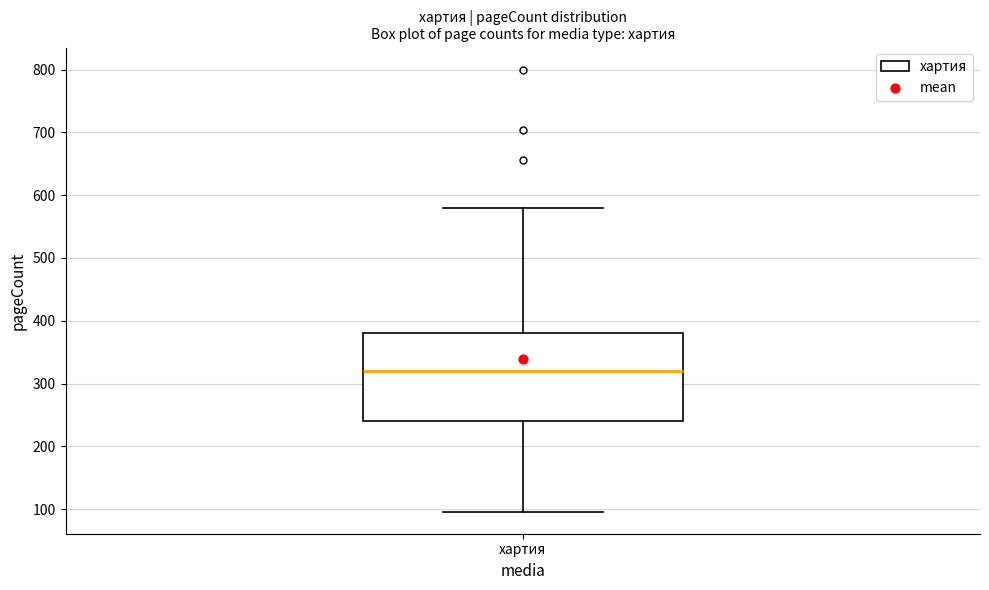

Read this box plot against the y-axis: the position of the median line, the range covered by the box, and the ends of both whiskers. The values are not printed on the chart, so give them approximately, as read against the axis.

median 320, box 240 to 380, whiskers 100 to 580